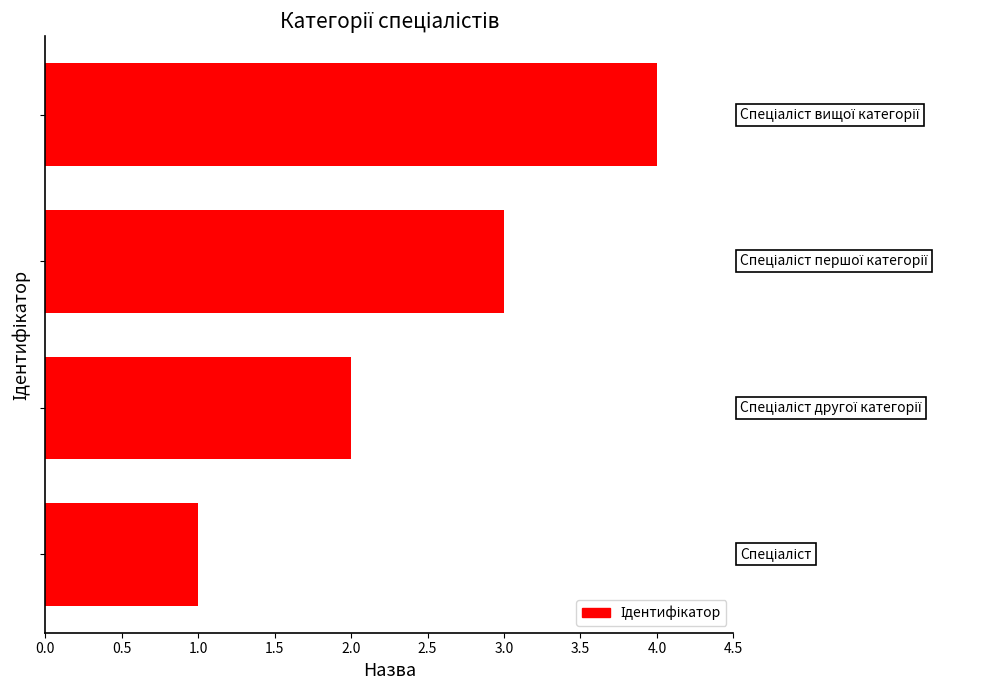

What is the greatest value displayed?

4